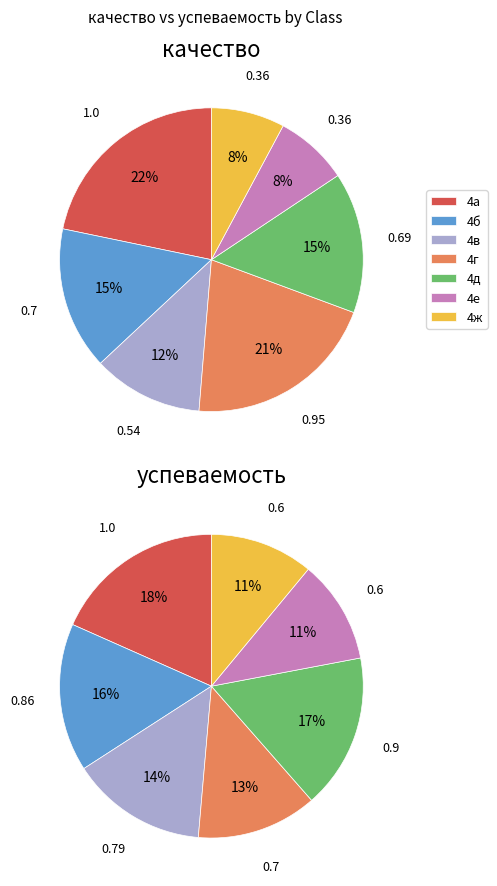

To the nearest percent, what is the average slice percentage?

14%